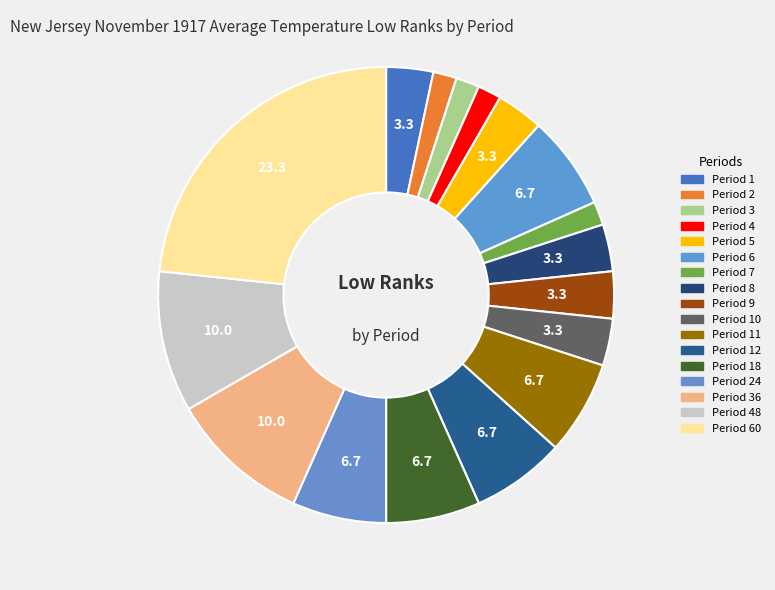

Which category has the smallest portion of the pie?

Period 2